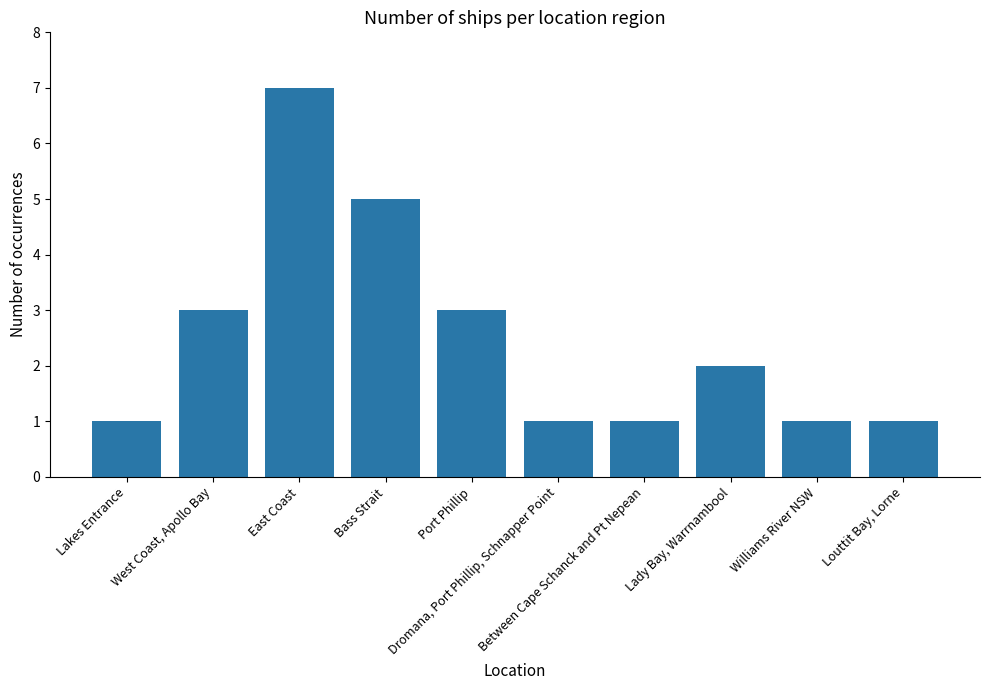

What is the difference between the maximum and minimum values?

6